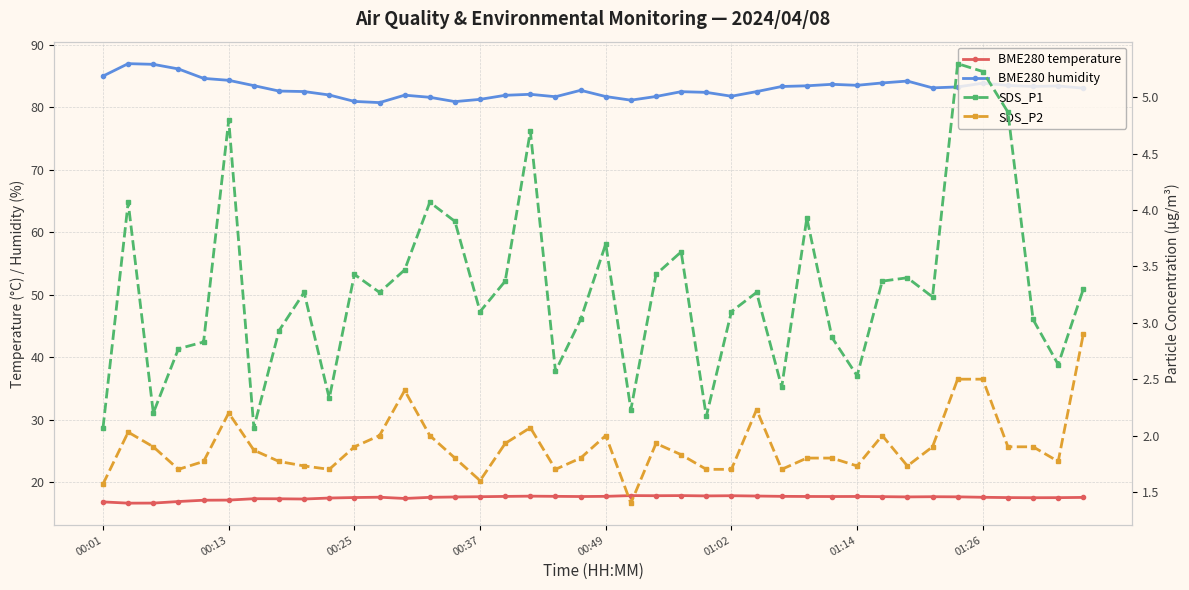

In SDS_P1, how many points are lower than both neighbors (excluding endpoints)?

12